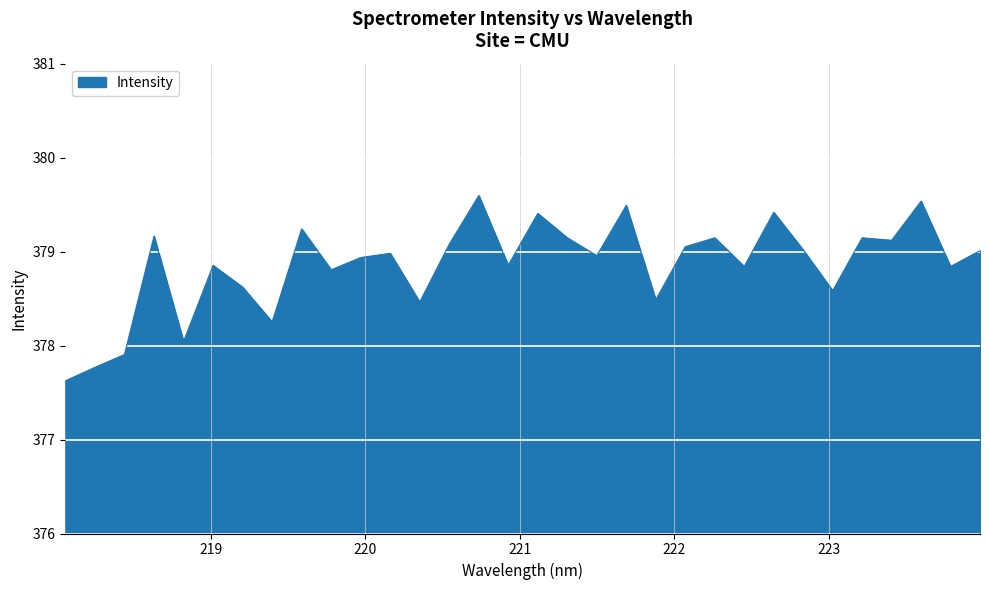

What is the maximum value shown in the chart?

379.6